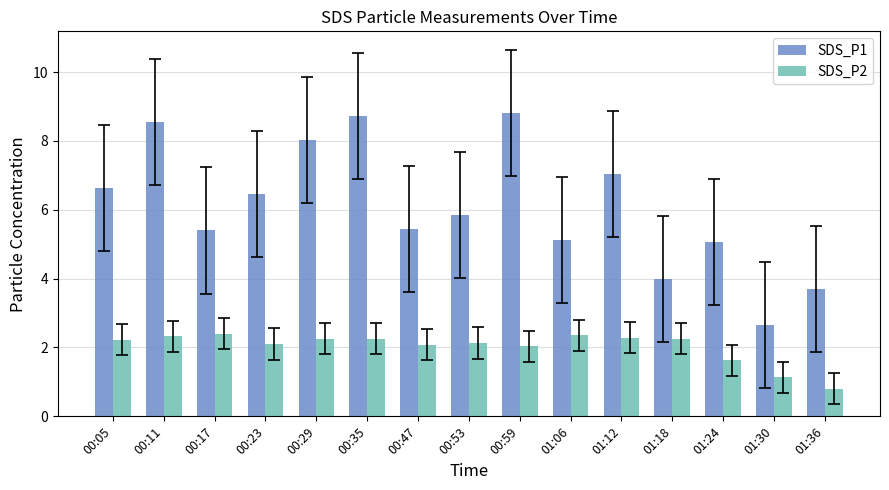

Does the chart contain stacked bars?

No